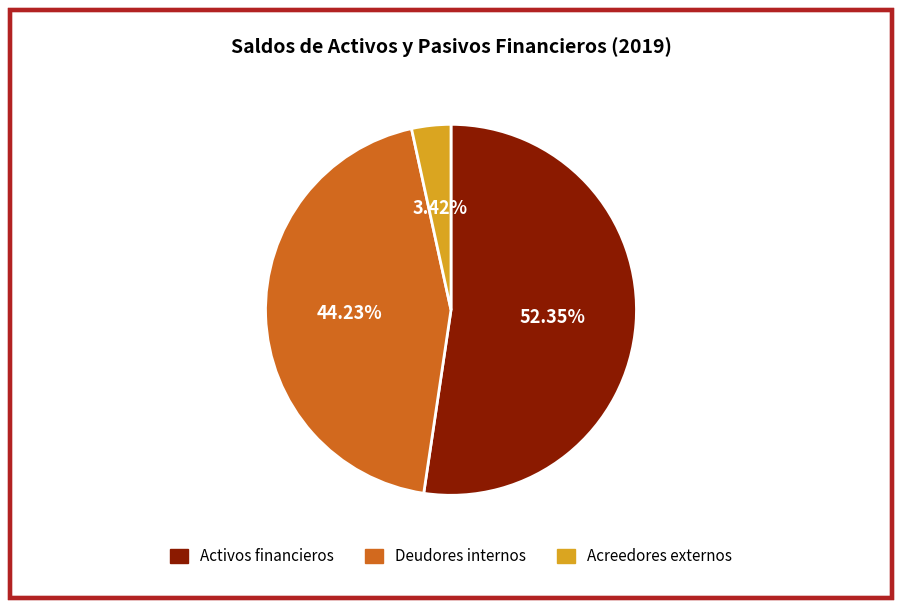

True or false: Activos financieros accounts for 58% of the total.

False